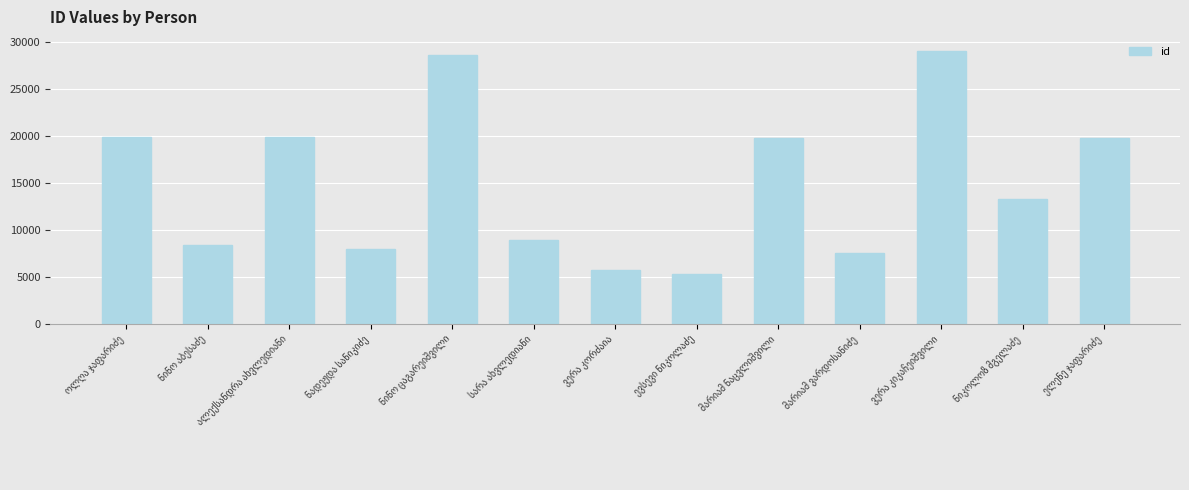

What is the value of the 9th bar from the left?

19823